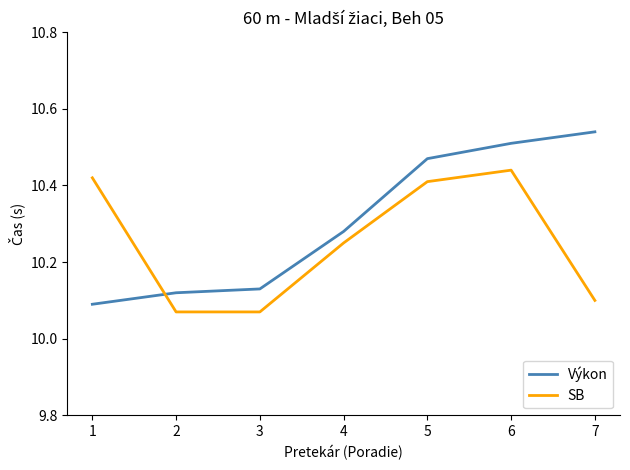

What is the total value across all series at 5?

20.9